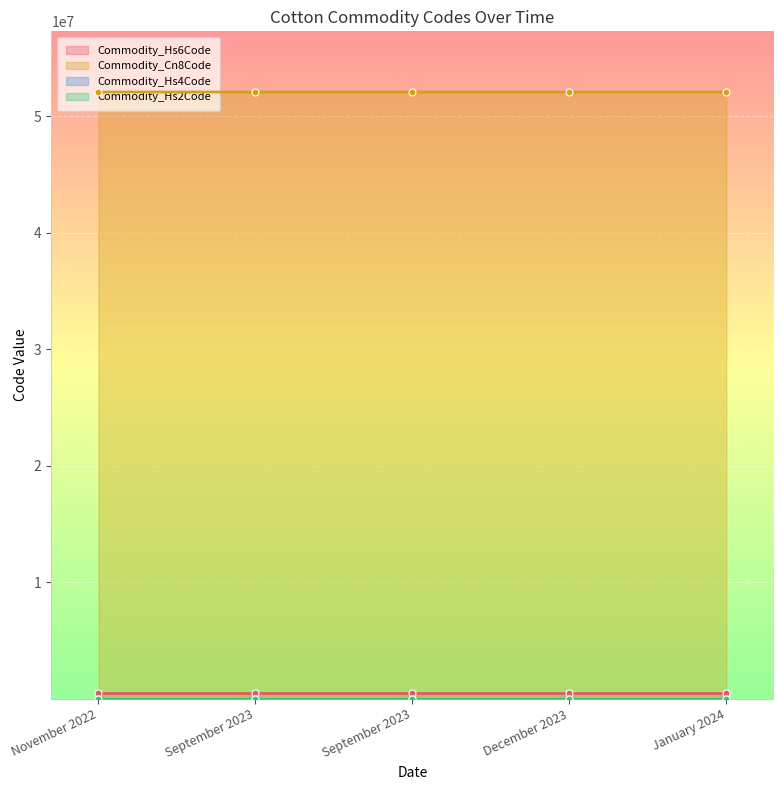

Which category has the highest value in the Commodity_Cn8Code series?

January 2024